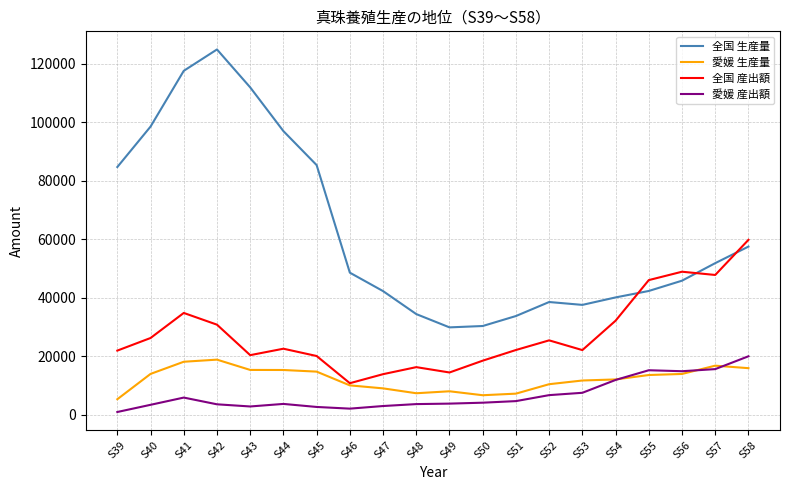

Which series has the largest range (max minus min)?

全国 生産量